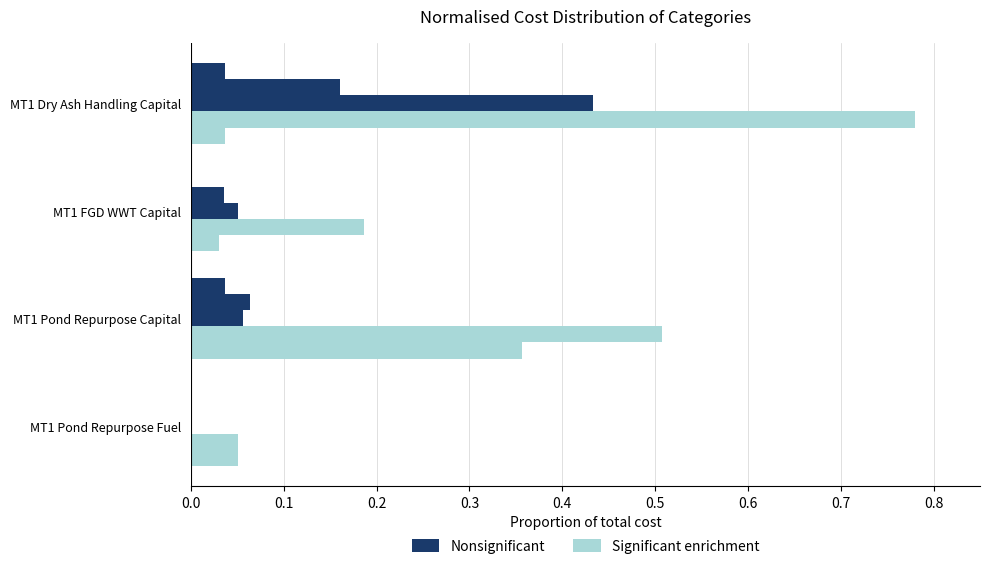

List the series in order of their overall mean, lowest first.

Nonsignificant, Significant enrichment